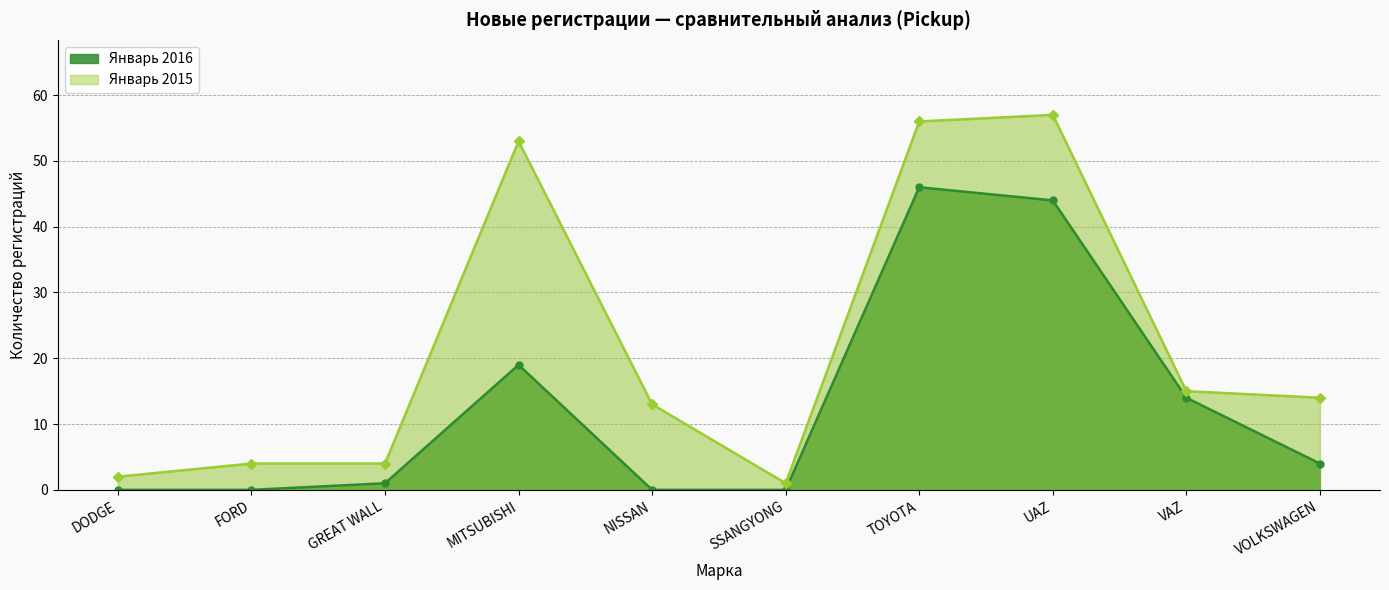

True or false: Январь 2016 has more than 2 points higher than both neighbors.

False